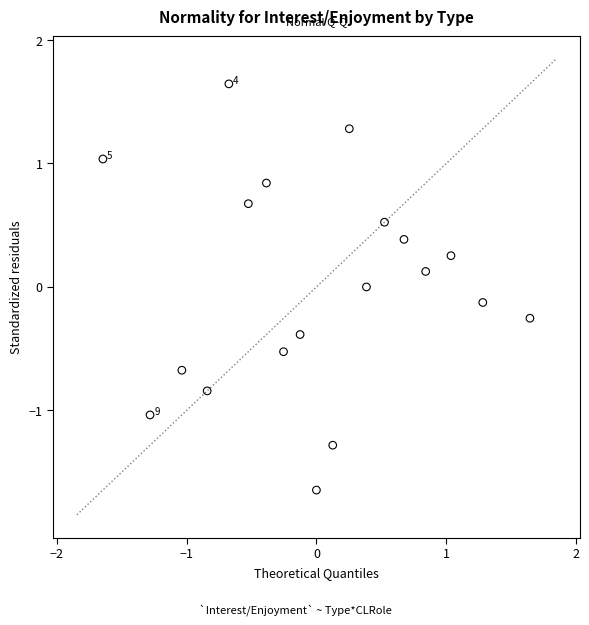

What is the range of X values (max minus min)?

3.3